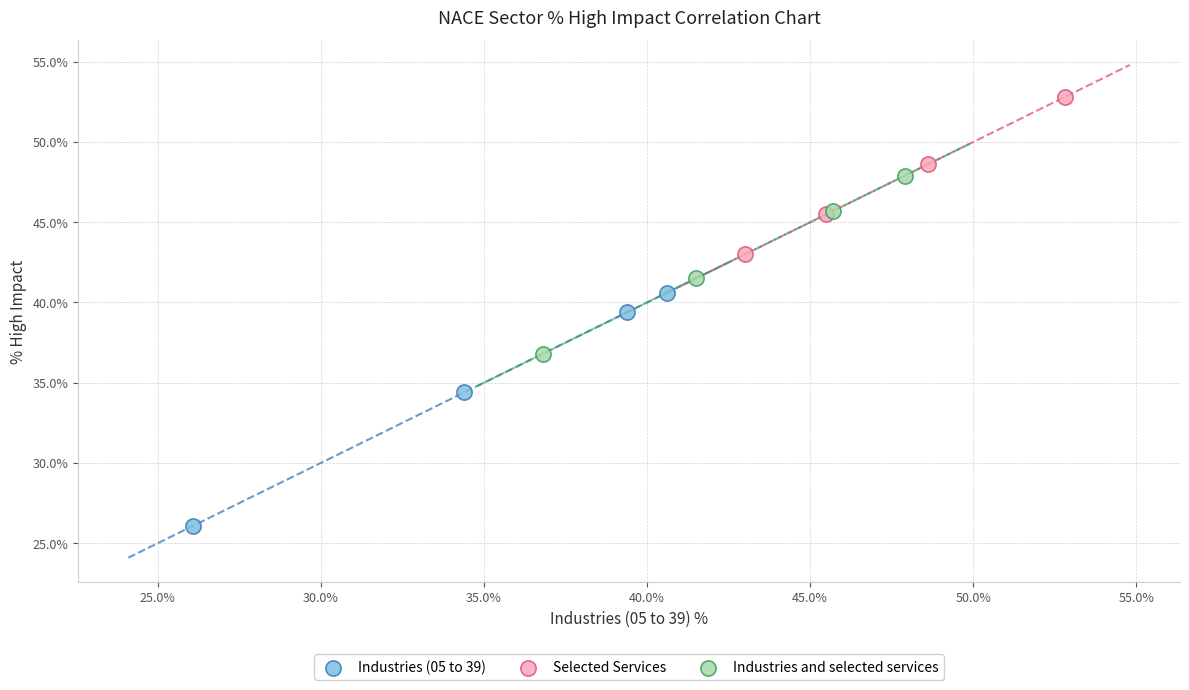

Which series has the widest spread of Y values?

Industries (05 to 39)